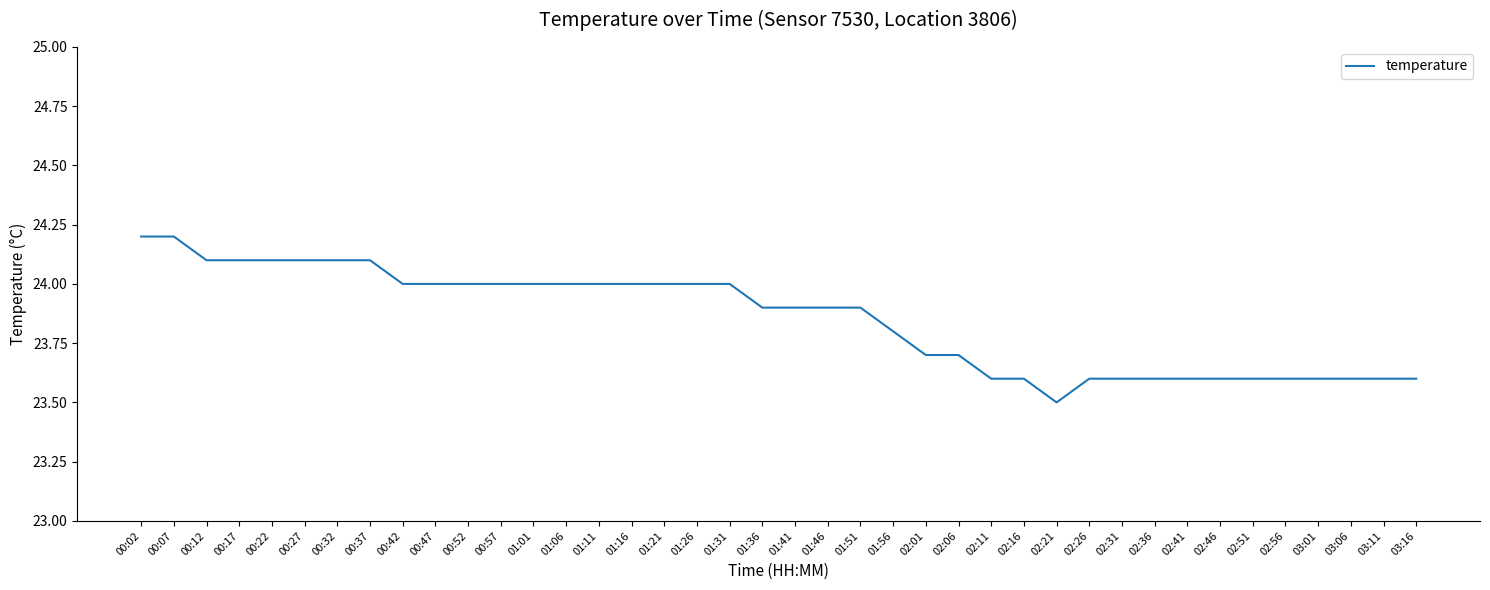

What is the difference between the maximum and minimum values?

0.7